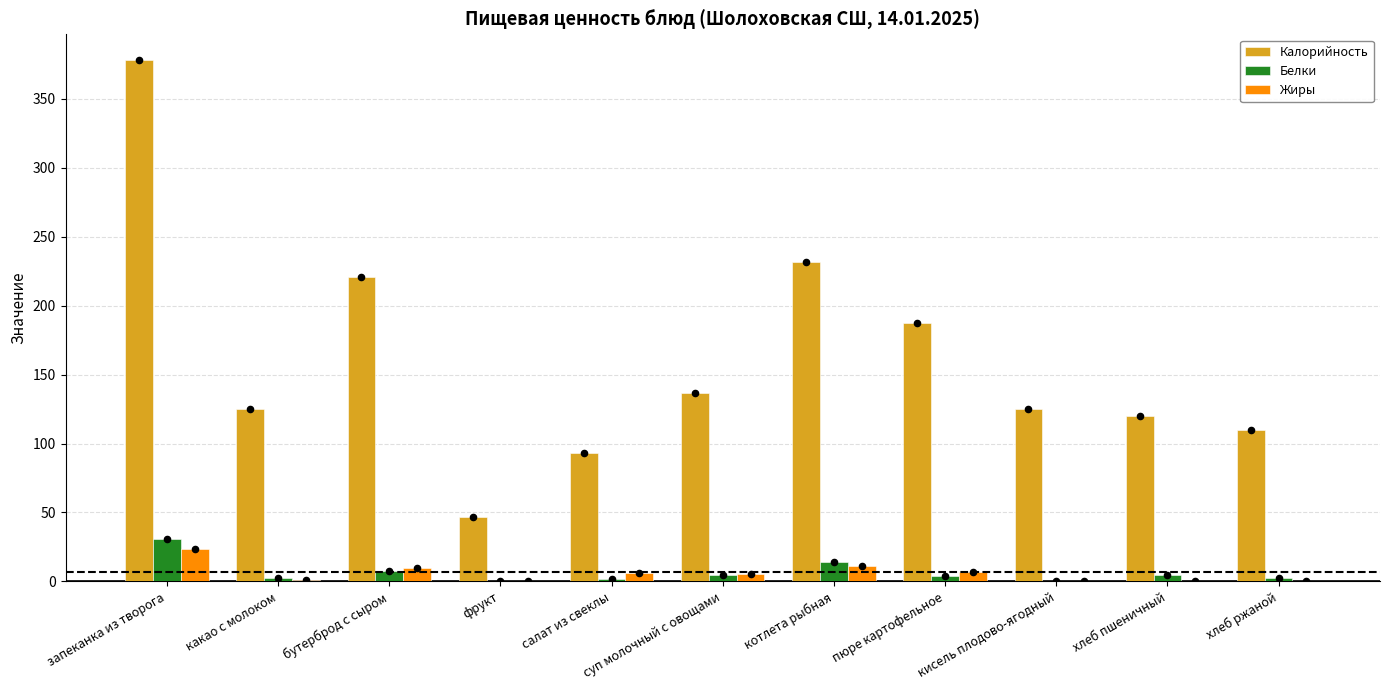

At how many categories does at least one series exceed 286?

1